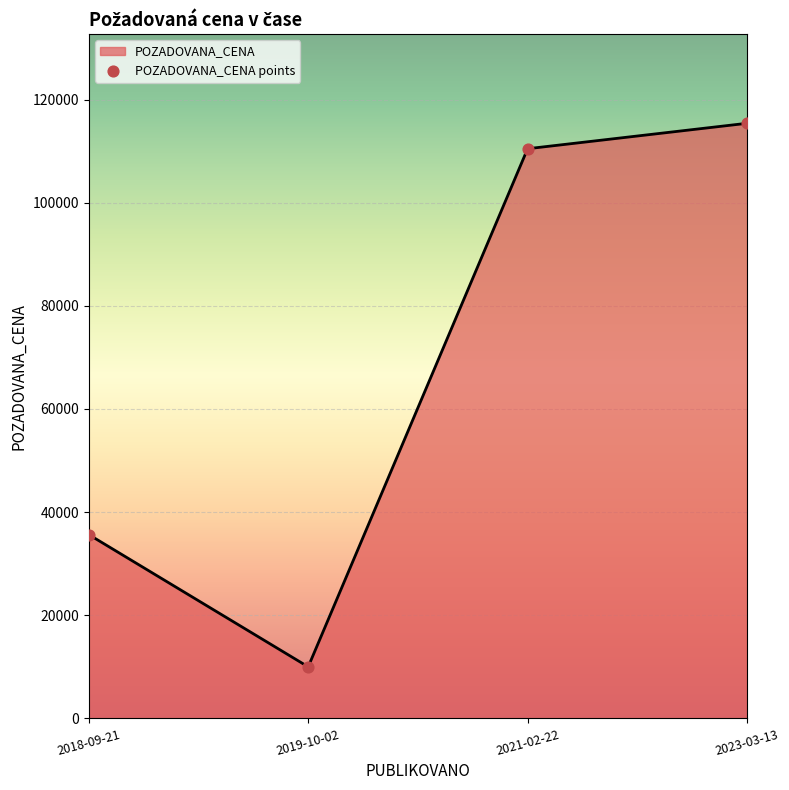

What is the change in value from 2019-10-02 to 2021-02-22?

+100460